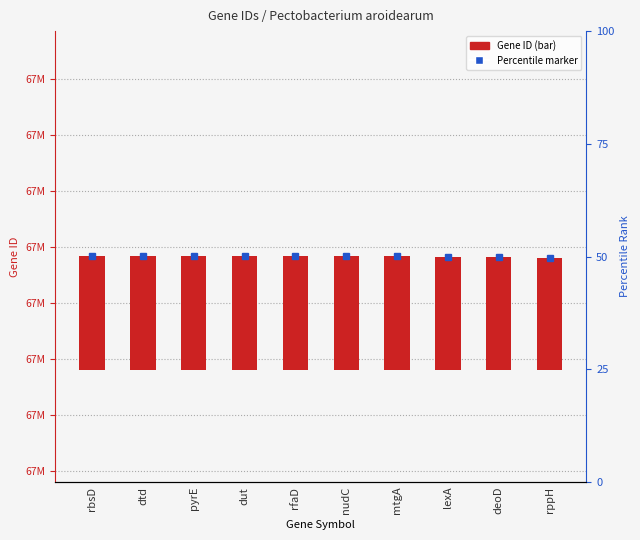

What is the difference between the values at dtd and mtgA?

300